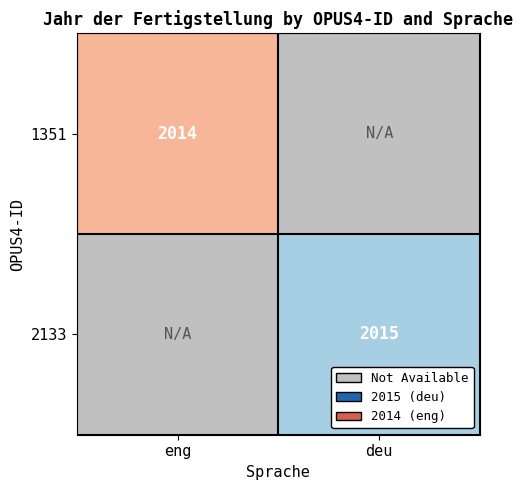

The value of 2133 at deu is 3445. True or false?

False